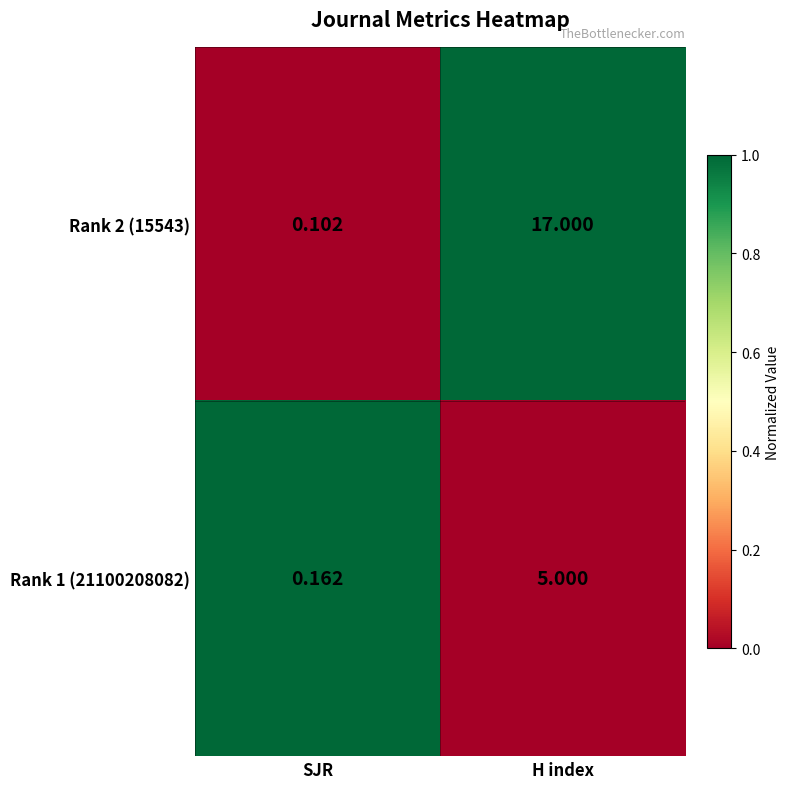

At how many categories does at least one series exceed 0?

2